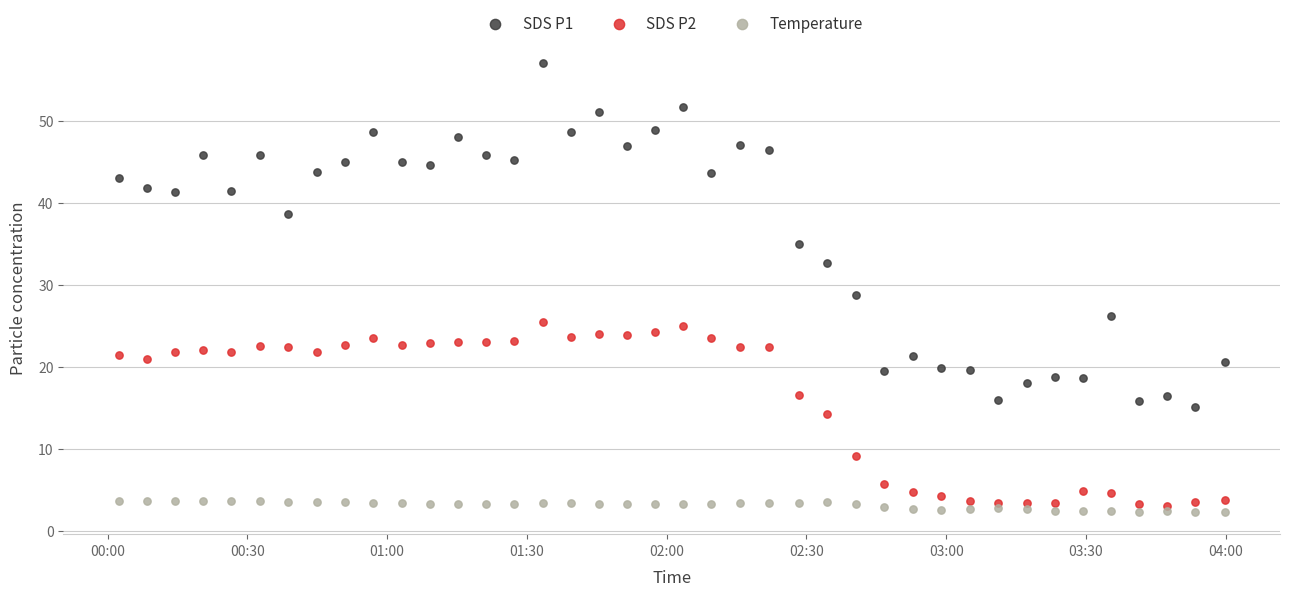

Which series contains the highest Y value?

SDS P1